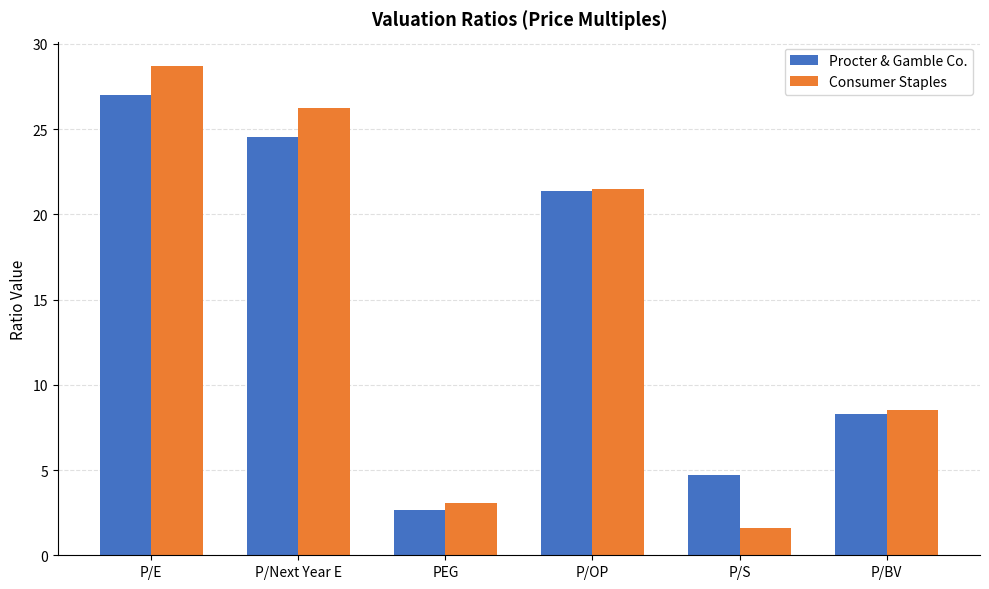

Where does the Consumer Staples series first go above 21?

P/E